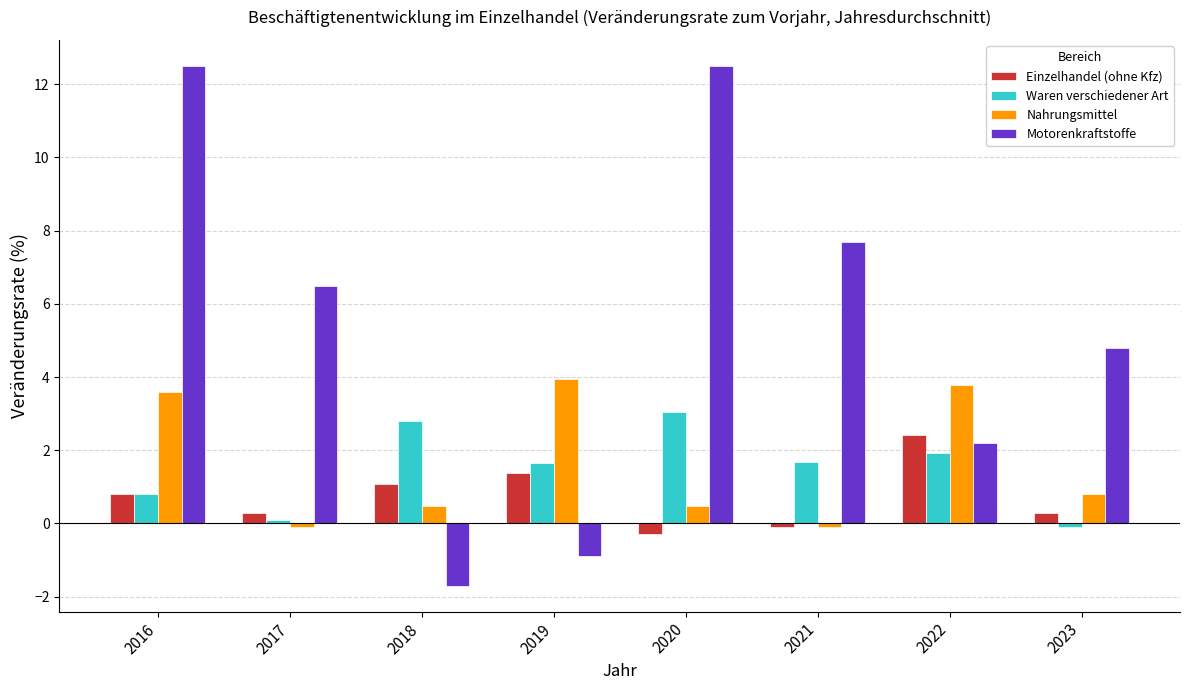

How many bars are there in each group?

4